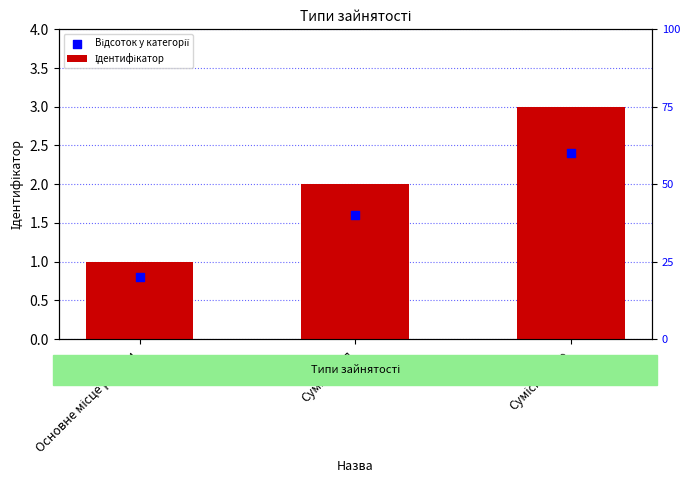

At which category is the sum across all series the highest?

Сумісництво